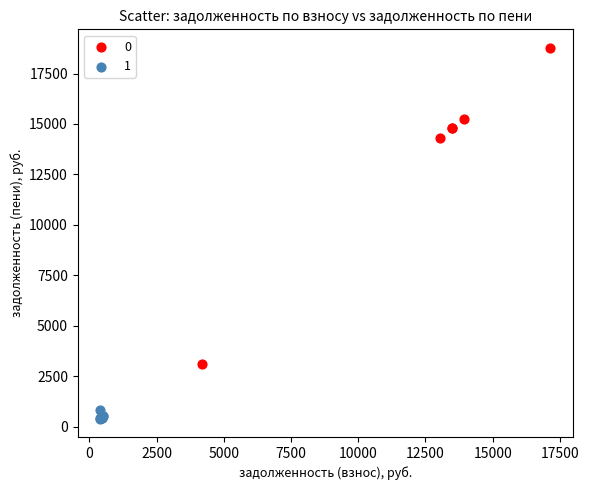

Which series has the widest spread of Y values?

0